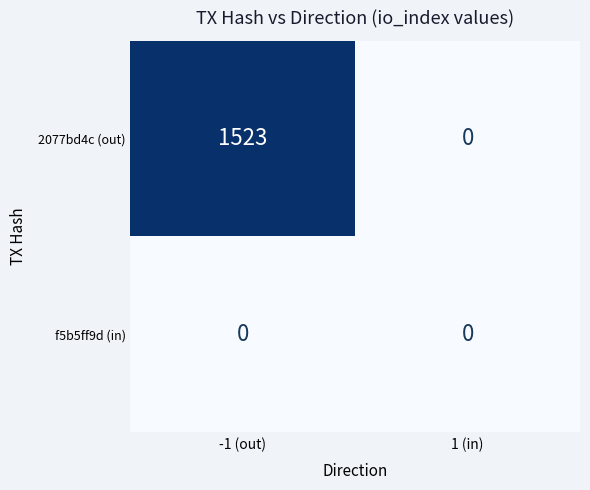

Count the number of data series in this chart.

2